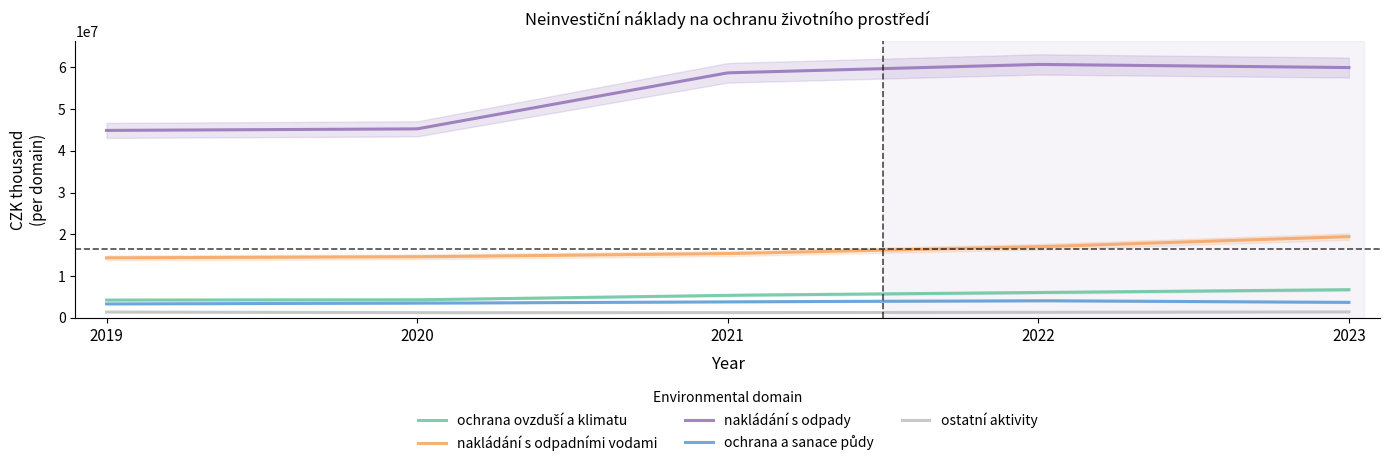

How many lines are shown in the chart?

5